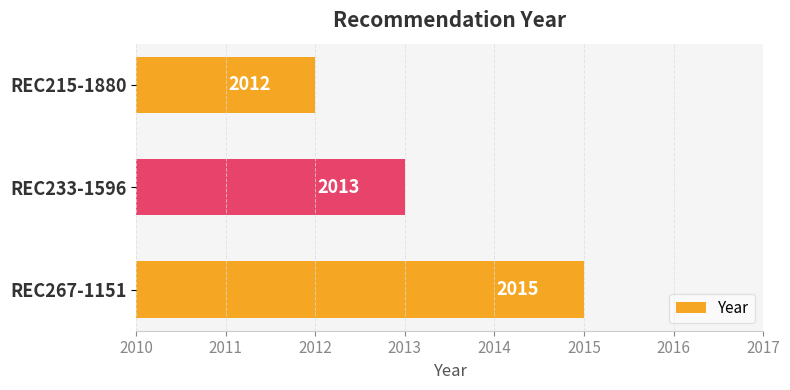

How many values are between 2012 and 2015?

3